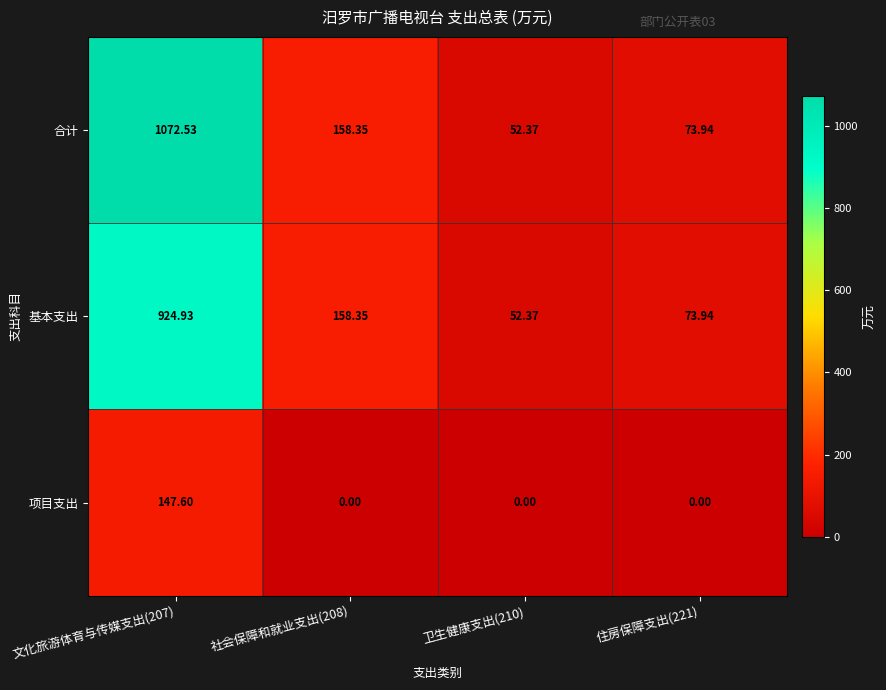

Which series has the largest total across all categories?

合计